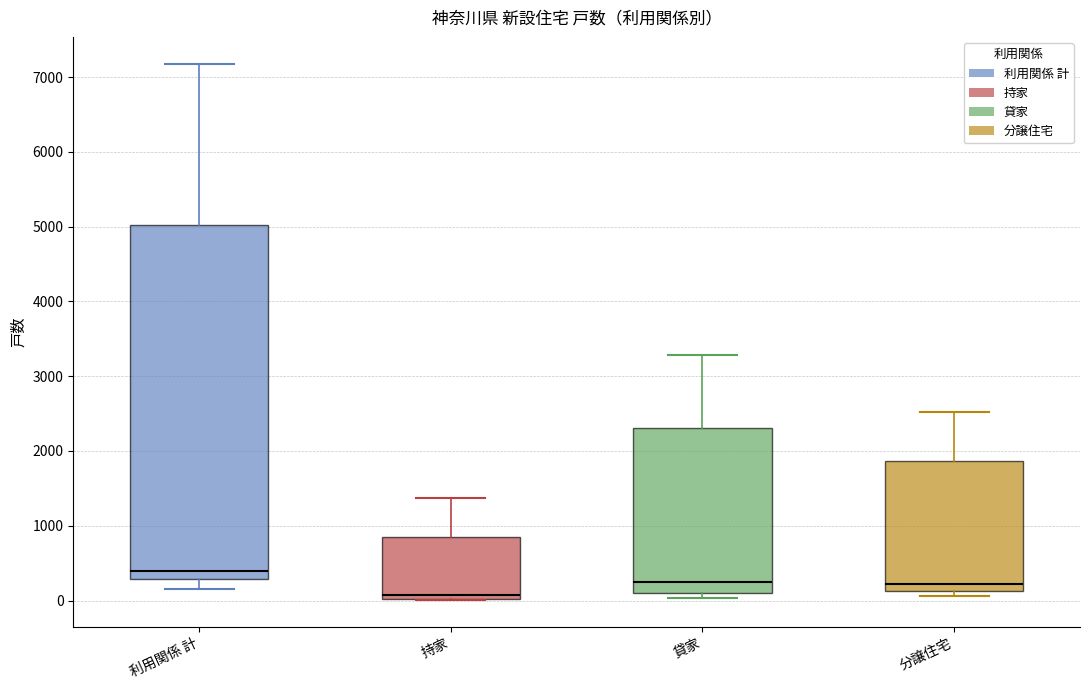

Reading left to right, transcribe this box plot: for each box, give where its median line is, the range the box spans, and where its two whiskers end, as read against the y-axis. The values are not printed on the chart, so give them approximately, as read against the axis.

利用関係 計: median 400, box 300 to 5000, whiskers 200 to 7200
持家: median 100, box 0 to 900, whiskers 0 to 1400
貸家: median 300, box 100 to 2300, whiskers 0 to 3300
分譲住宅: median 200, box 100 to 1900, whiskers 100 (just below the box's lower edge) to 2500